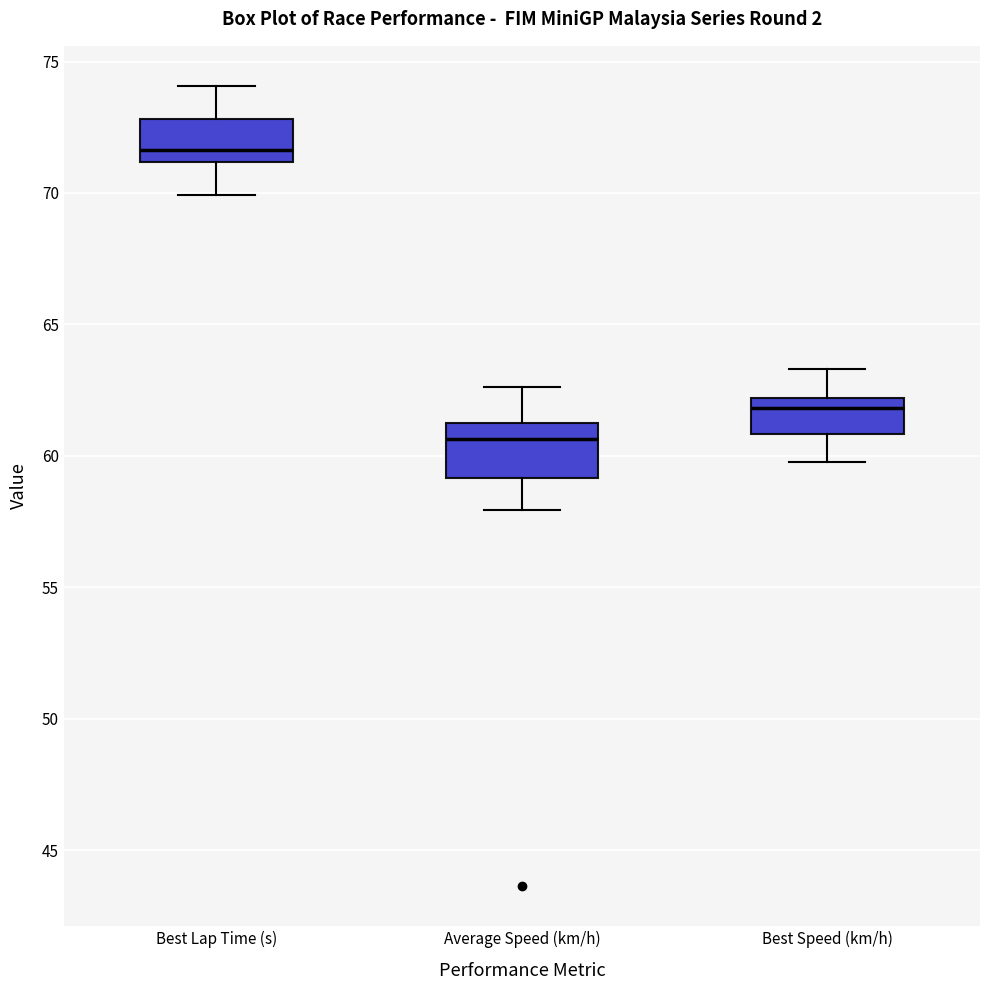

Which box's median line is the highest?

Best Lap Time (s)